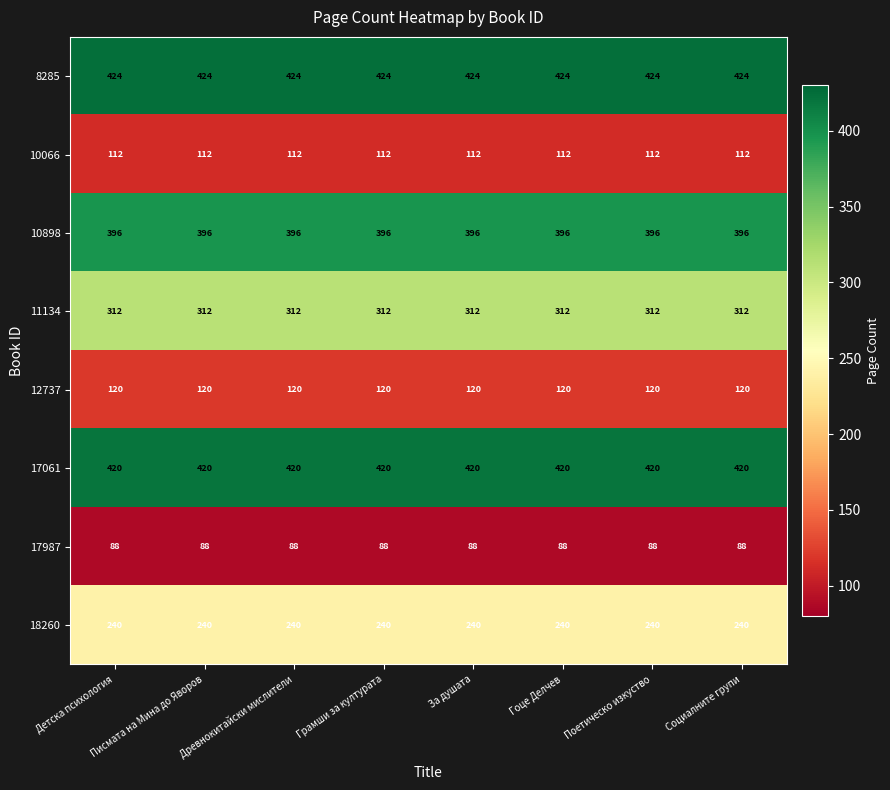

What is the spread (max minus min) of values at Социалните групи?

336